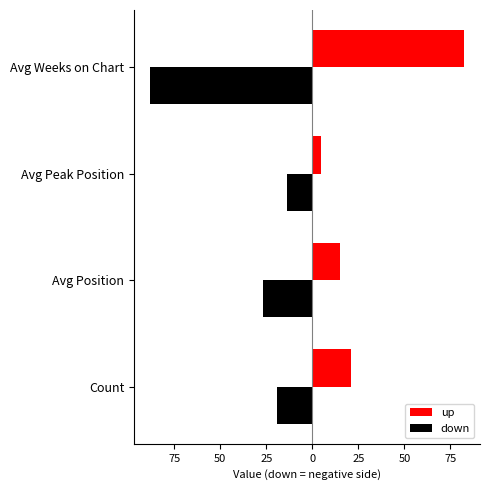

What are all the series names shown in the legend?

up, down